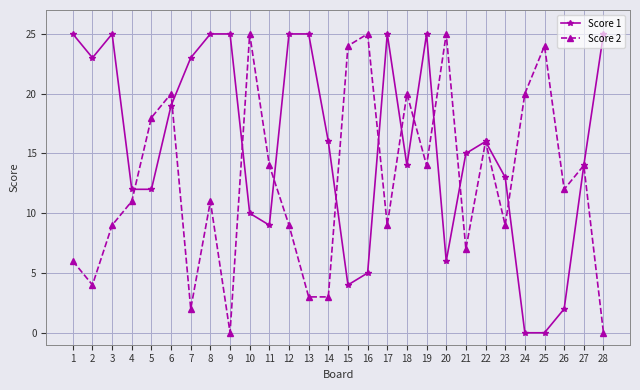

At which category does Score 1 reach its first local peak?

3